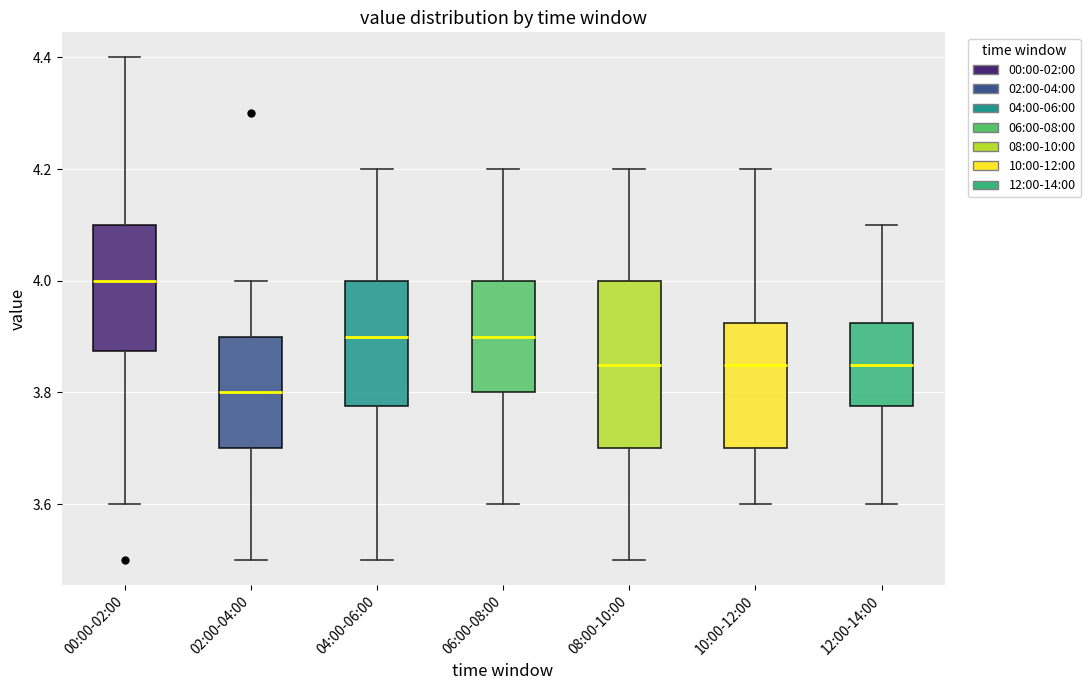

Reading left to right, transcribe this box plot: for each box, give where its median line is, the range the box spans, and where its two whiskers end, as read against the y-axis. The values are not printed on the chart, so give them approximately, as read against the axis.

00:00-02:00: median 4.00, box 3.88 to 4.10, whiskers 3.60 to 4.40
02:00-04:00: median 3.80, box 3.70 to 3.90, whiskers 3.50 to 4.00
04:00-06:00: median 3.90, box 3.78 to 4.00, whiskers 3.50 to 4.20
06:00-08:00: median 3.90, box 3.80 to 4.00, whiskers 3.60 to 4.20
08:00-10:00: median 3.86, box 3.70 to 4.00, whiskers 3.50 to 4.20
10:00-12:00: median 3.86, box 3.70 to 3.92, whiskers 3.60 to 4.20
12:00-14:00: median 3.86, box 3.78 to 3.92, whiskers 3.60 to 4.10